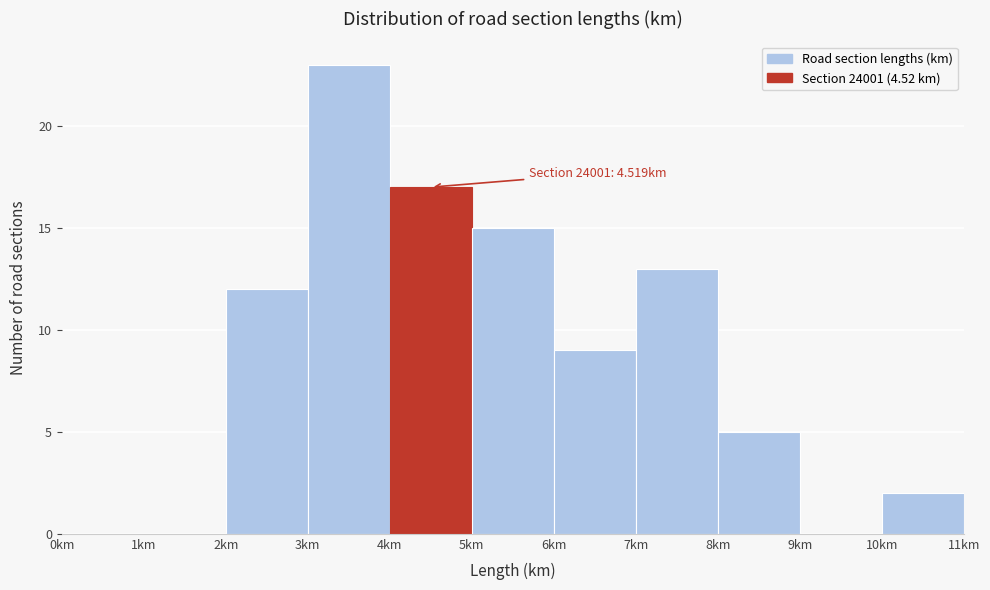

Which range on the x-axis has the tallest bar?

3 to 4